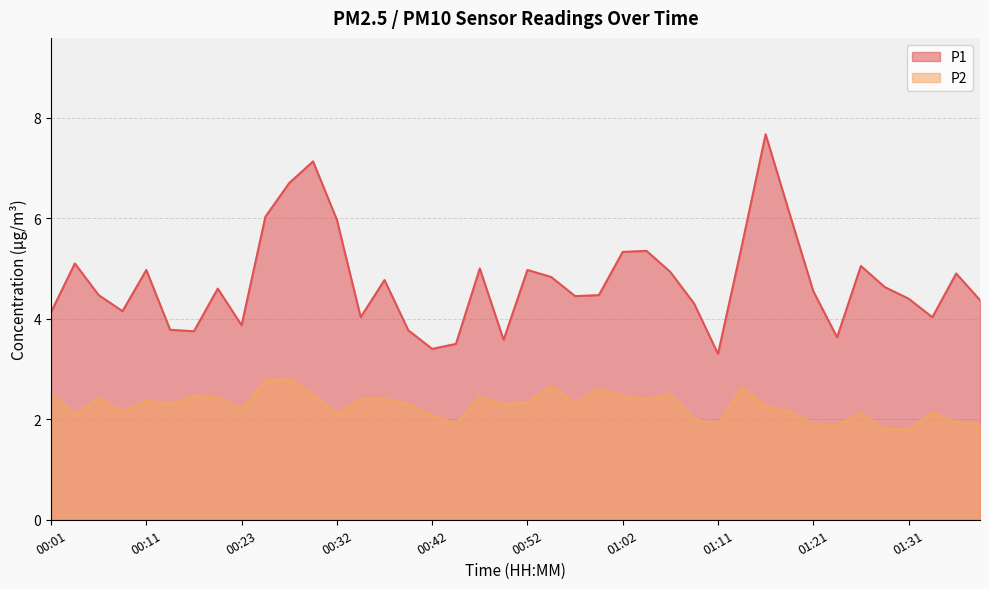

What is the highest value of the P1 series?

7.7